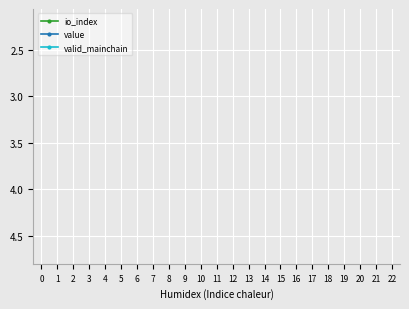

What is the sum of all valid_mainchain values?

126.5